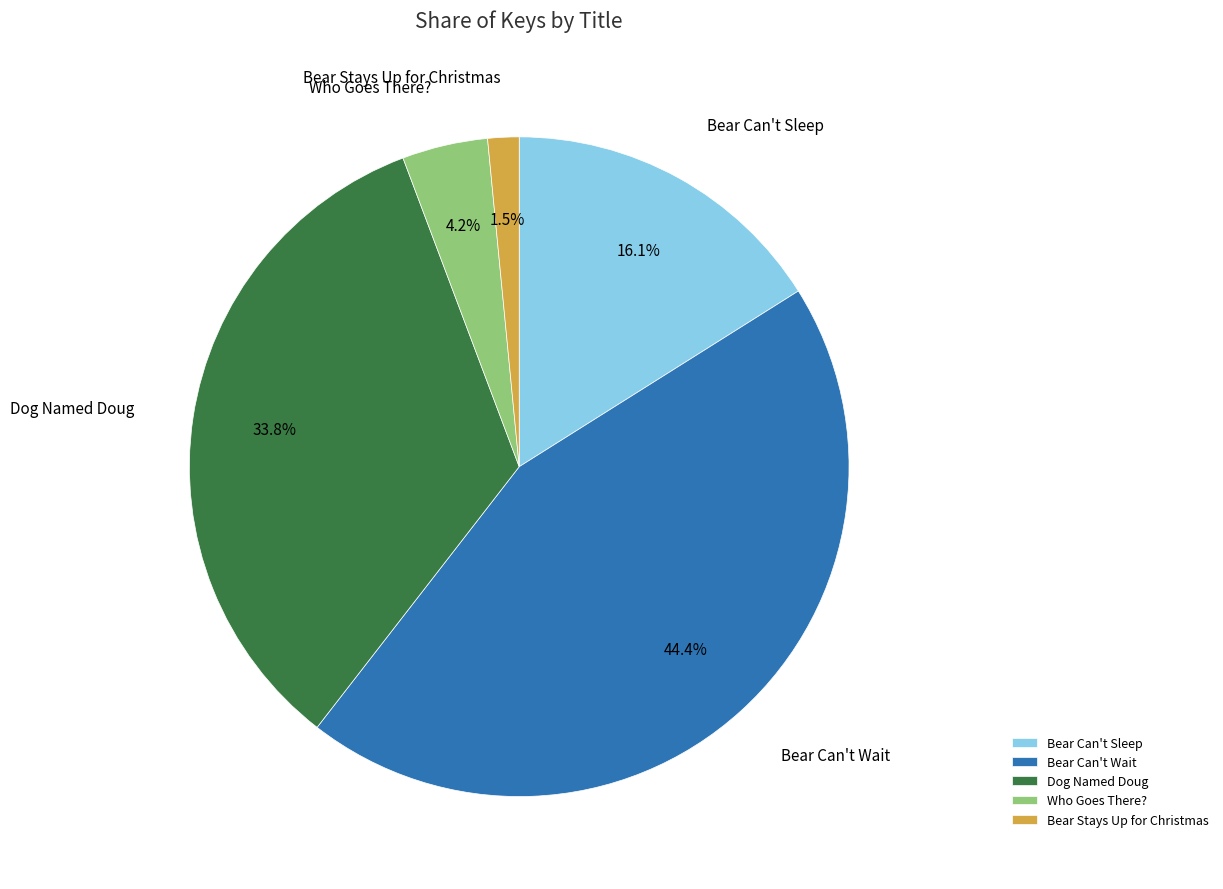

Do Bear Can't Sleep and Bear Can't Wait together represent more than half of the pie?

Yes